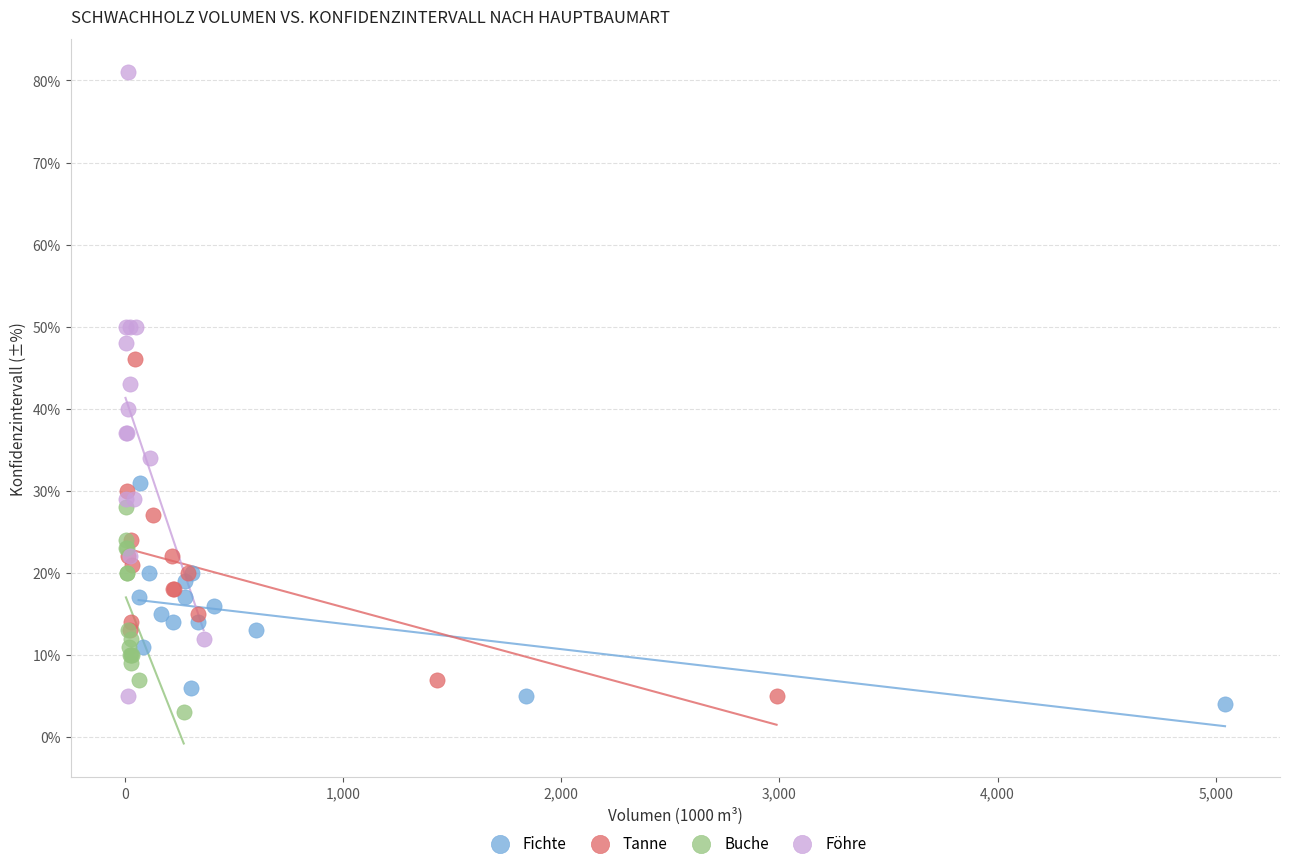

Which series has the widest spread of Y values?

Föhre